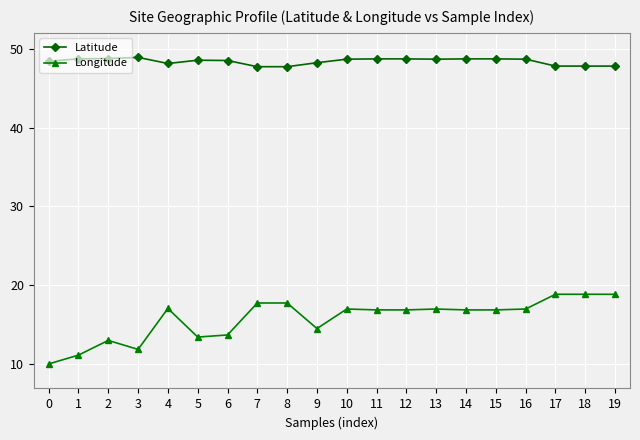

At which label does Longitude first exceed 16?

4